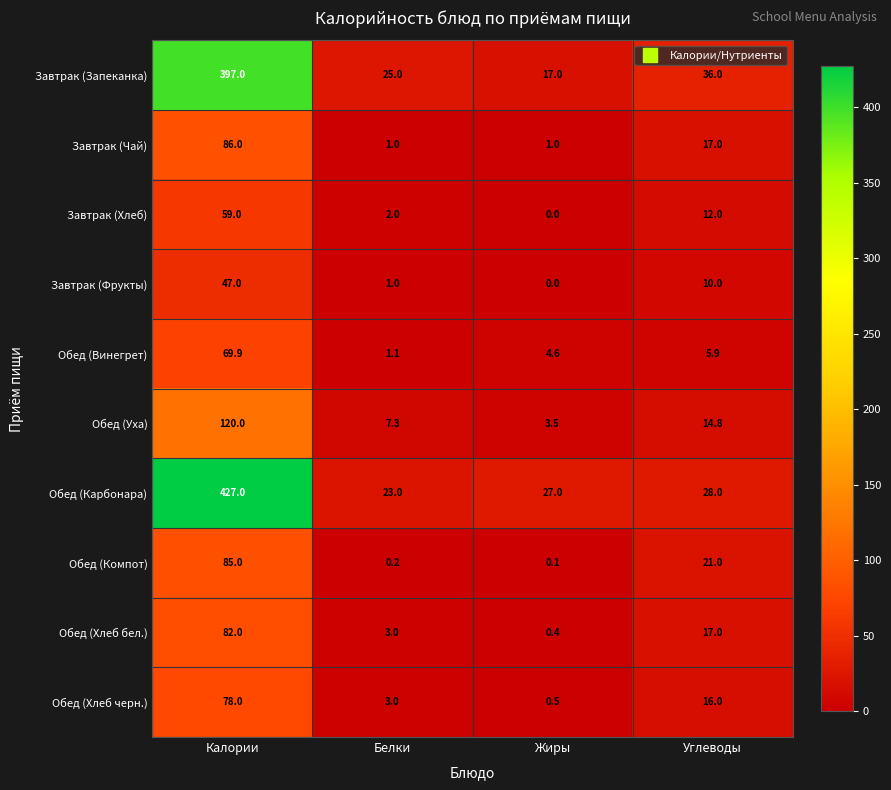

Which series has the widest spread of values?

Обед (Карбонара)